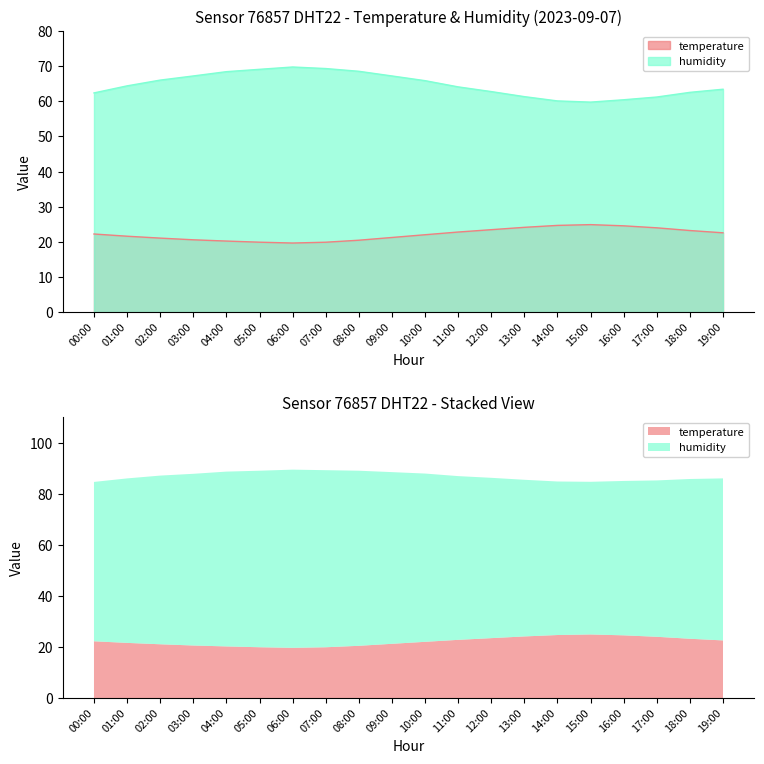

True or false: temperature has more than 1 points higher than both neighbors.

False